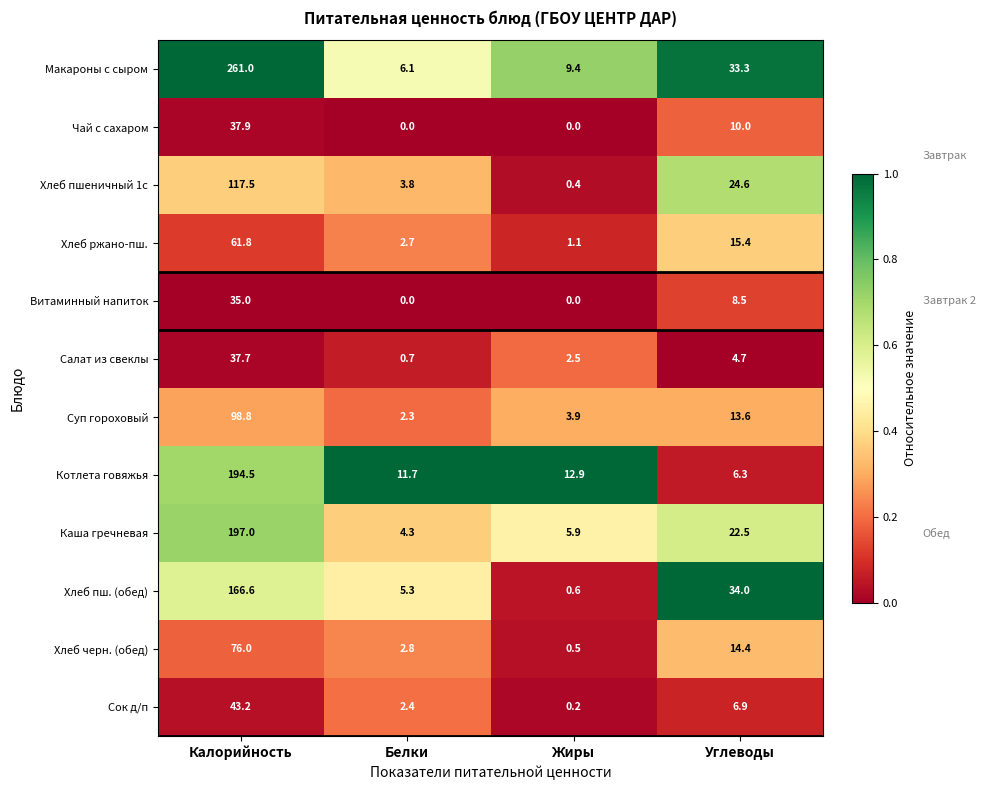

Rank the series at Углеводы from highest to lowest value.

Хлеб пш. (обед), Макароны с сыром, Хлеб пшеничный 1с, Каша гречневая, Хлеб ржано-пш., Хлеб черн. (обед), Суп гороховый, Чай с сахаром, Витаминный напиток, Сок д/п, Котлета говяжья, Салат из свеклы